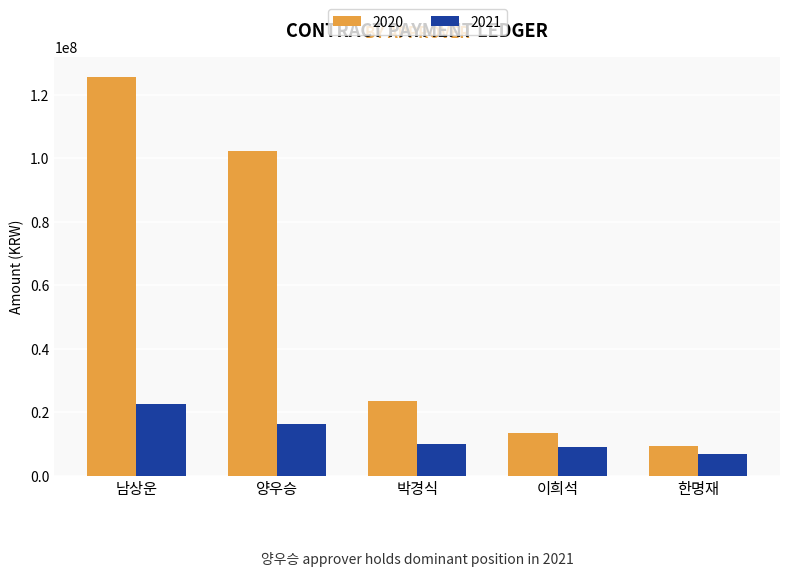

Does the chart contain any negative values?

No